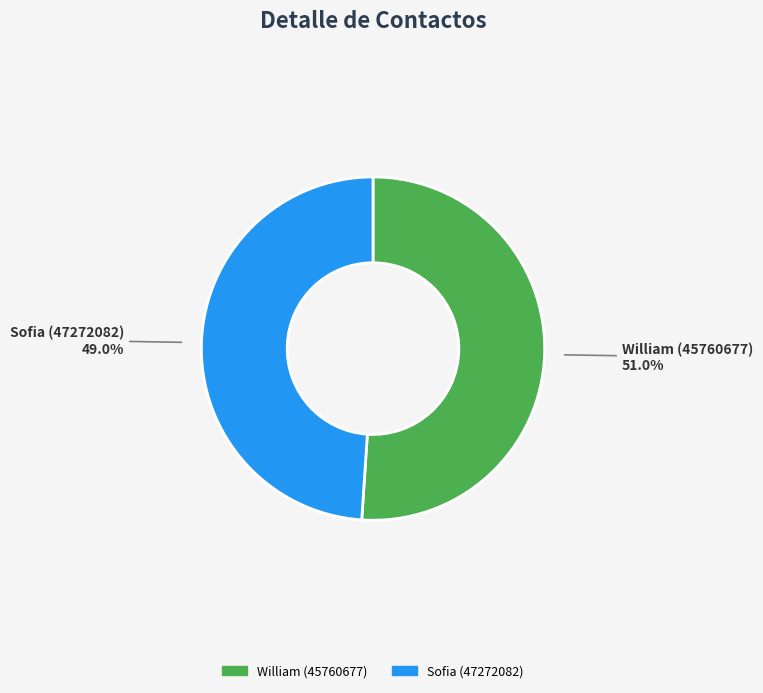

What percentage is the Sofia (47272082) slice, to the nearest percent?

49%